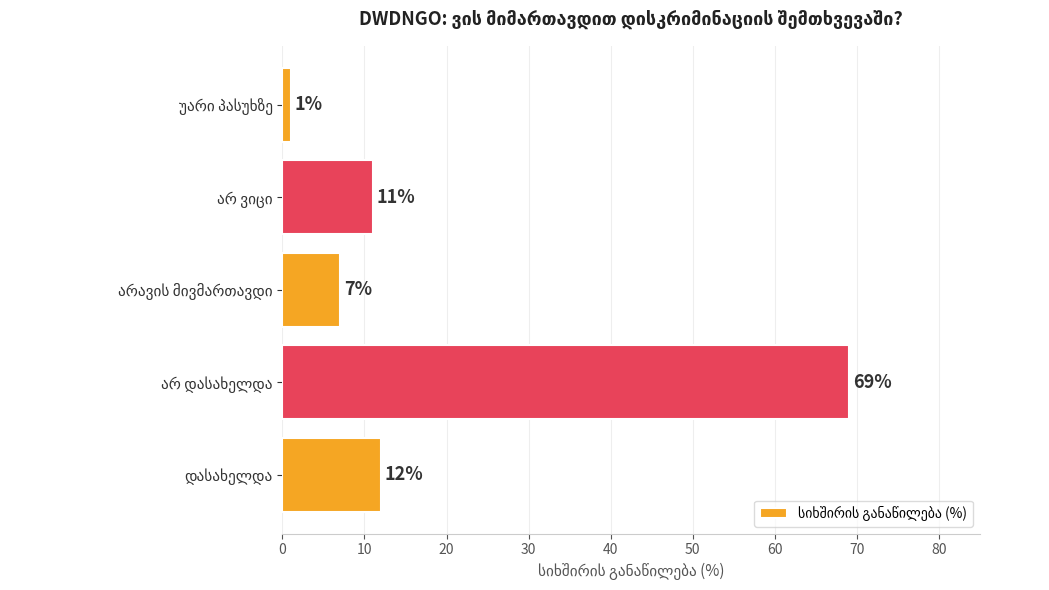

Does the chart contain any negative values?

No